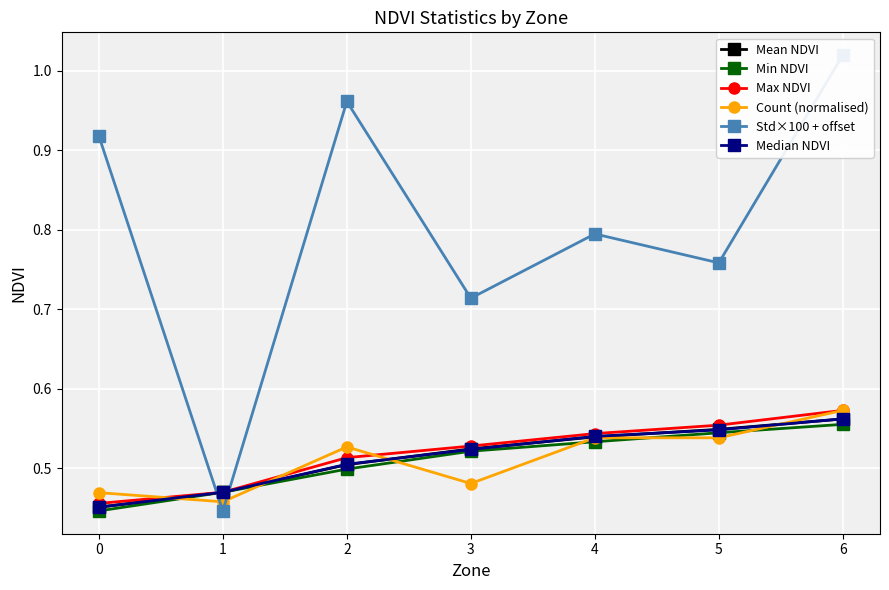

What is the total value across all series at 0?

3.2